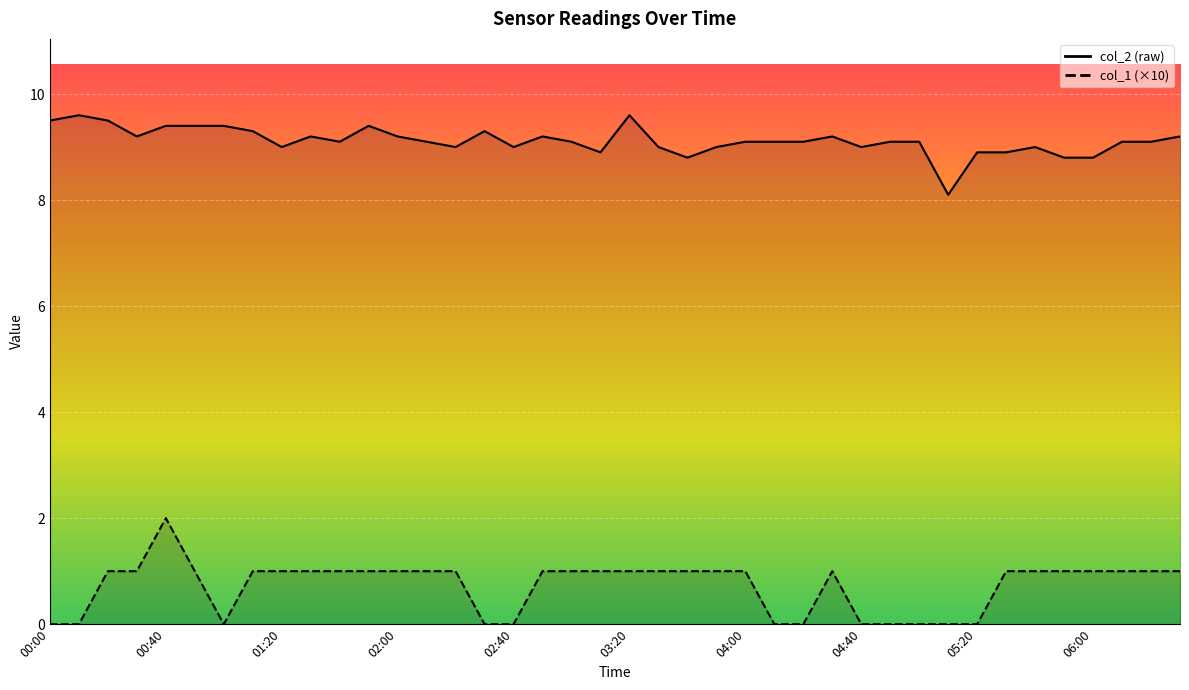

Rank the series by their maximum value, from lowest to highest.

col_1, col_2